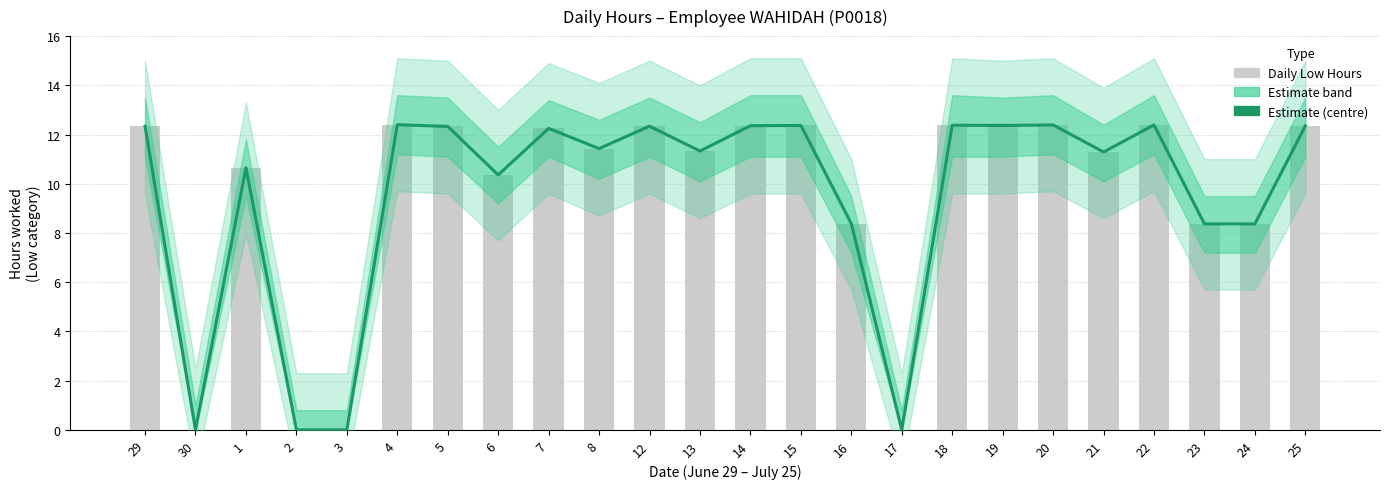

Which series has the largest total across all categories?

Estimate